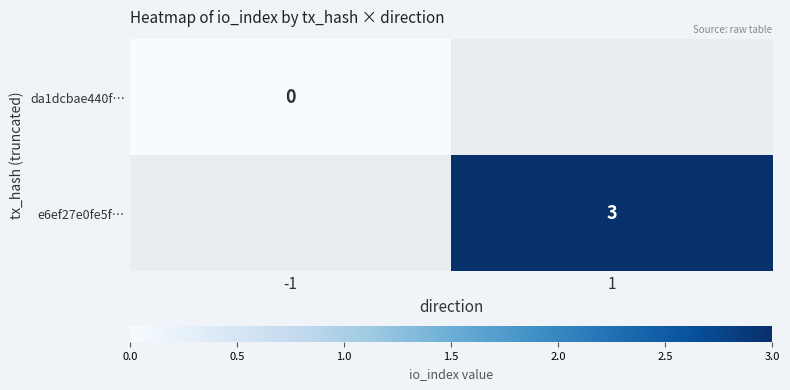

True or false: e6ef27e0fe5f… has a value of 4 at 1.

False